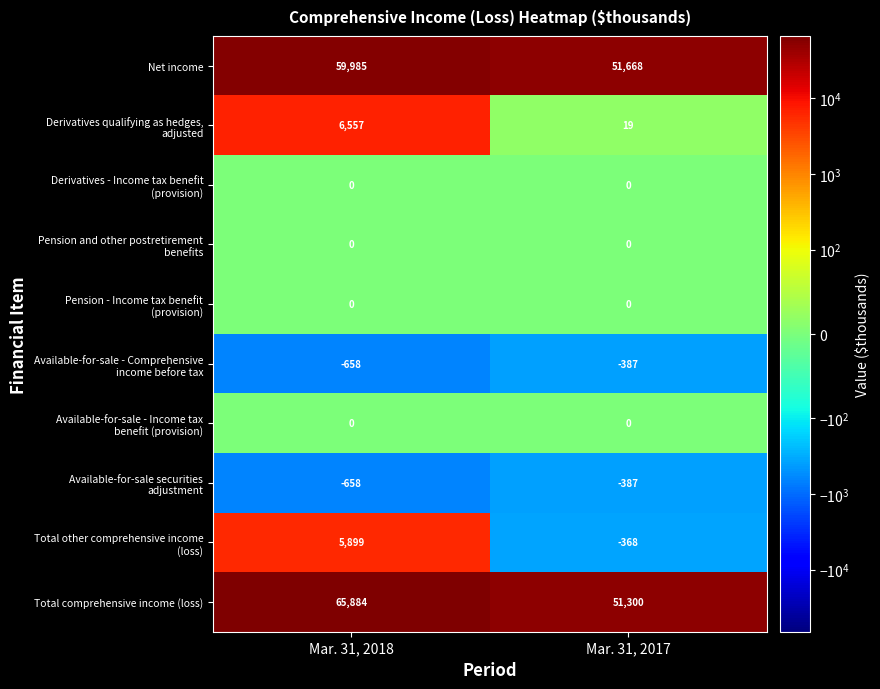

What is the maximum value for Net income?

59985